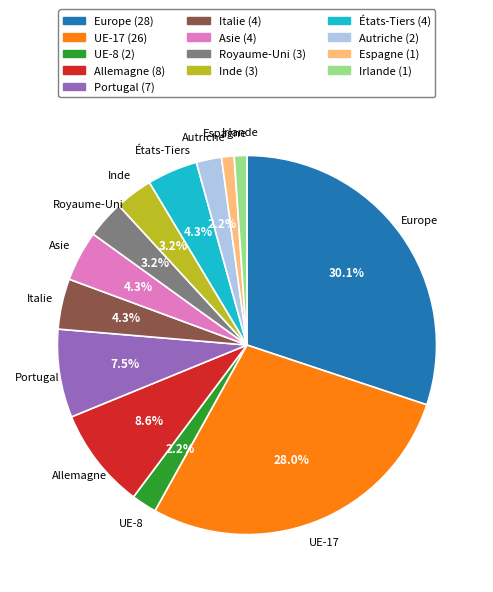

The Espagne slice represents 11% of the pie. True or false?

False